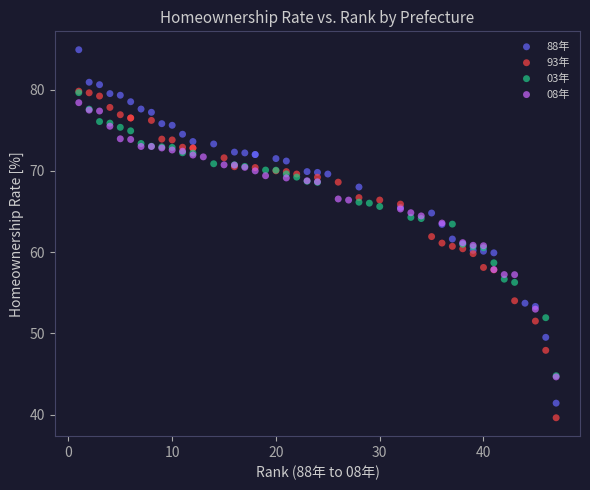

Which series has the largest Y range (max minus min)?

88年